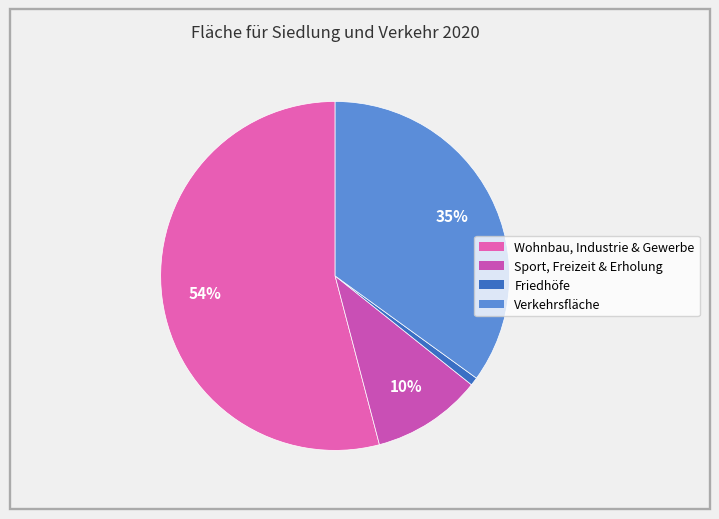

Which category has the biggest portion of the pie?

Fläche für Wohnbau, Industrie und Gewerbe